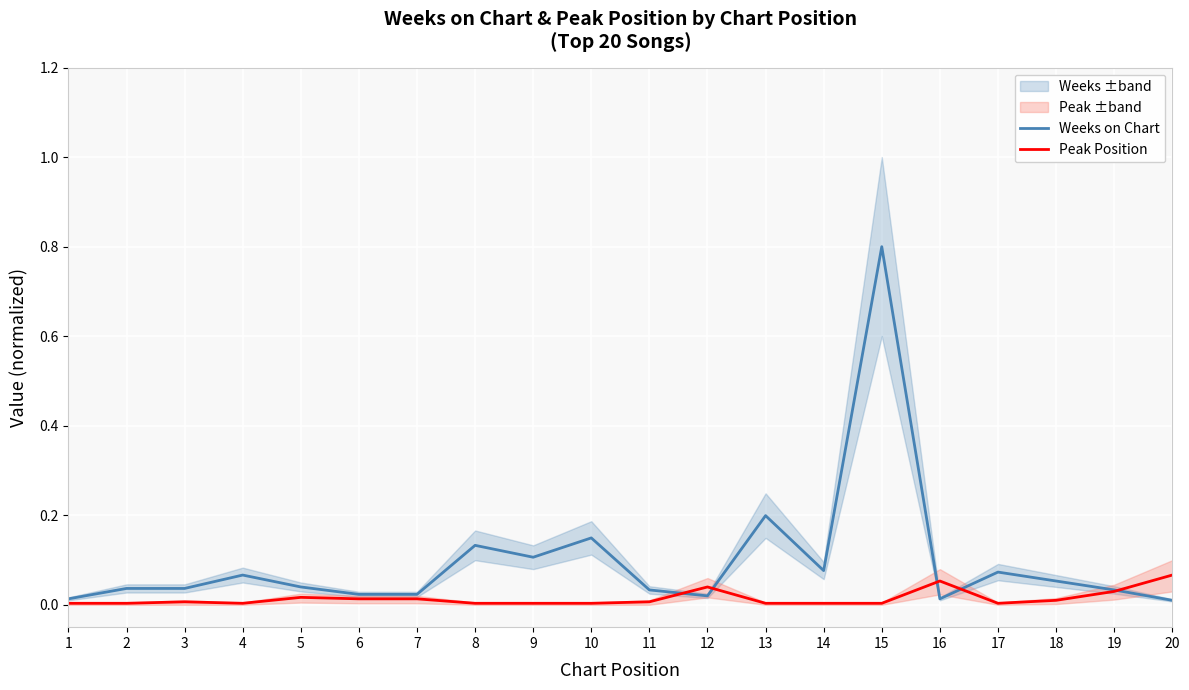

Reading left to right, extract all data points from this chart.

Weeks on Chart: 0.0	0.0	0.0	0.1	0.0	0.0	0.0	0.1	0.1	0.1	0.0	0.0	0.2	0.1	0.8	0.0	0.1	0.1	0.0	0.0
Peak Position: 0.0	0.0	0.0	0.0	0.0	0.0	0.0	0.0	0.0	0.0	0.0	0.0	0.0	0.0	0.0	0.1	0.0	0.0	0.0	0.1